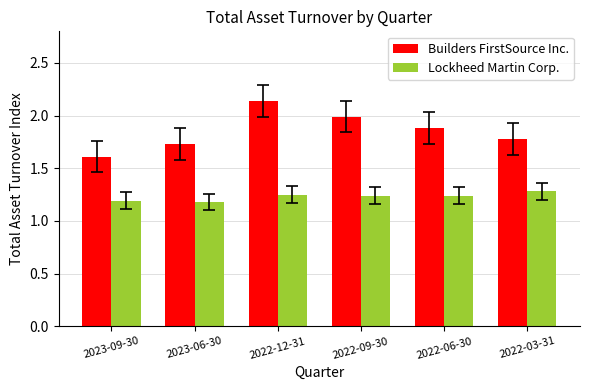

At how many categories does at least one series exceed 1?

6